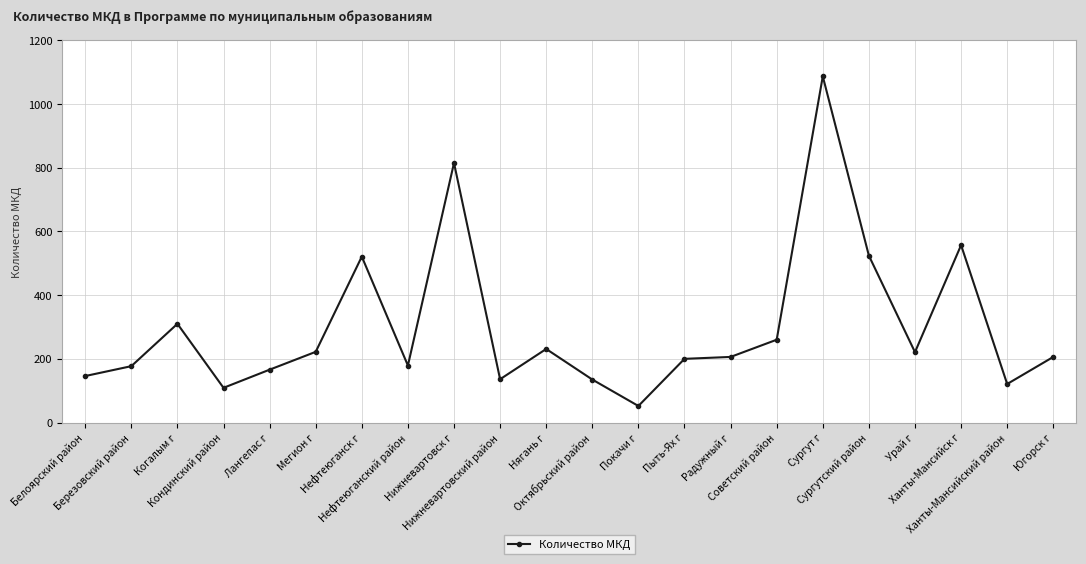

How many lines are shown in the chart?

1